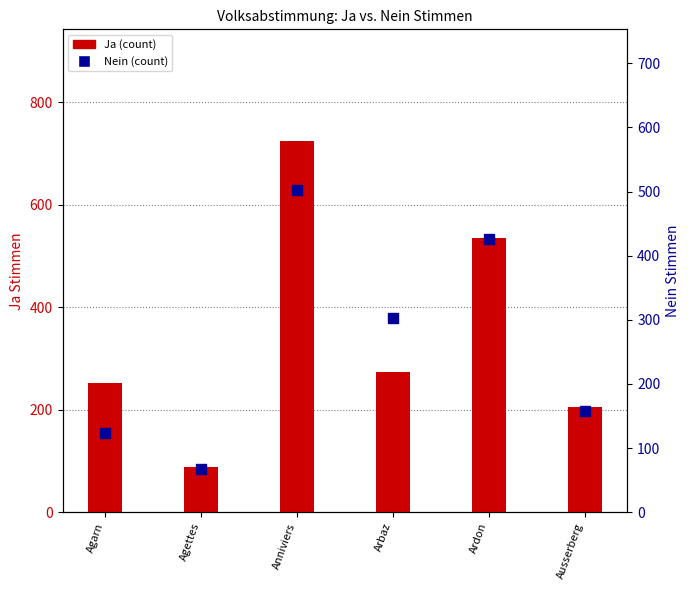

Which series contains the highest Y value?

Ja